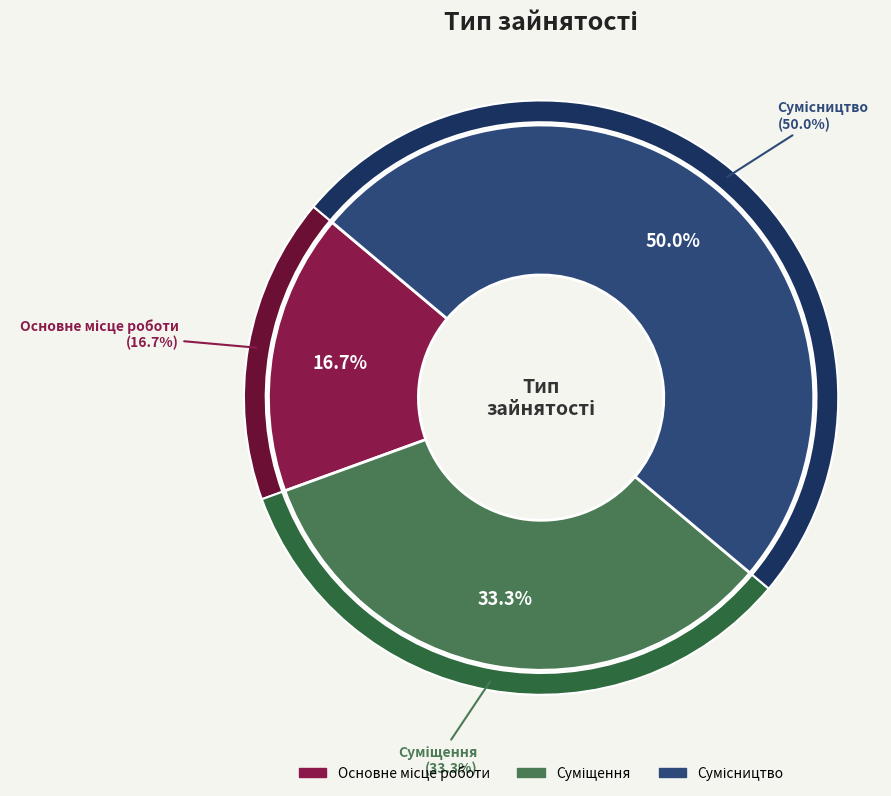

Is it true that Сумісництво is 50% of the pie?

True